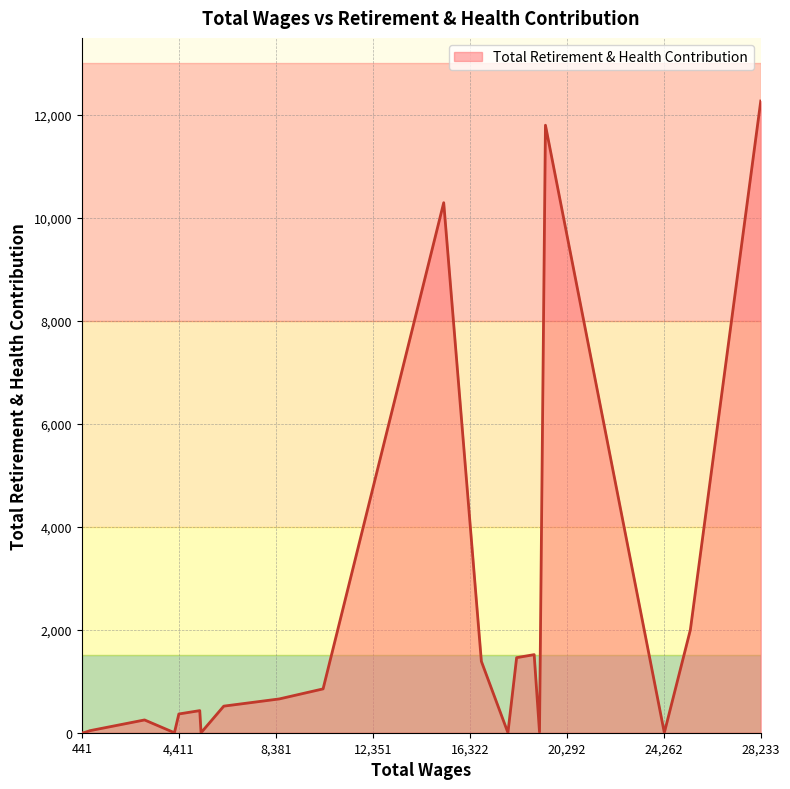

What is the difference between the maximum and minimum values?

12262